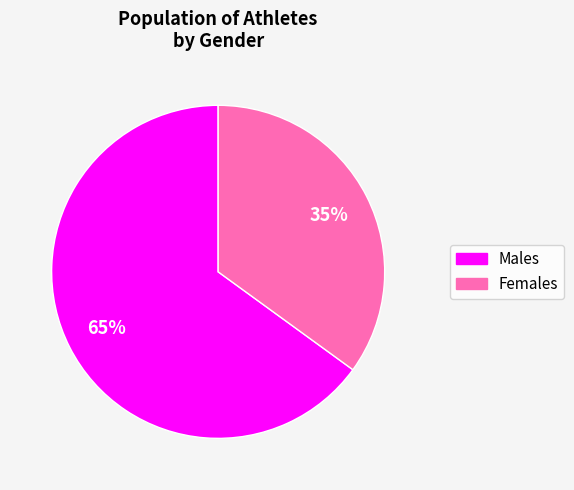

Which category has the smallest portion of the pie?

Females